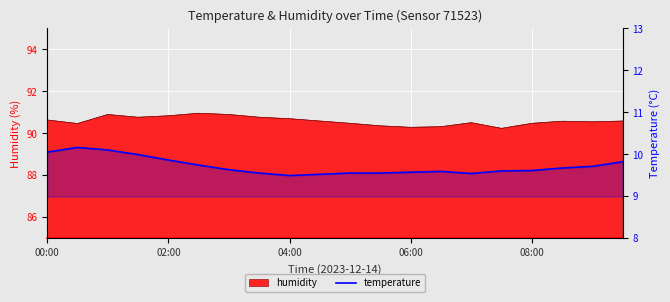

Reading left to right, what are all the values shown in this chart?

10.1	10.2	10.1	10.0	9.9	9.7	9.6	9.6	9.5	9.5	9.6	9.6	9.6	9.6	9.5	9.6	9.6	9.7	9.7	9.8